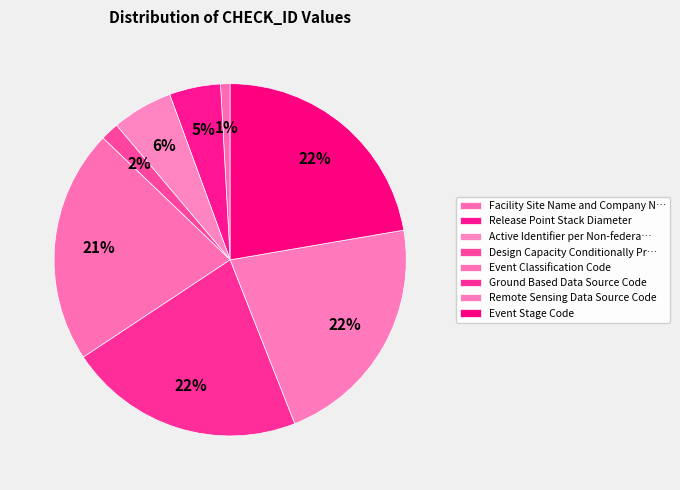

Is it true that Remote Sensing Data Source Code is 22% of the pie?

True